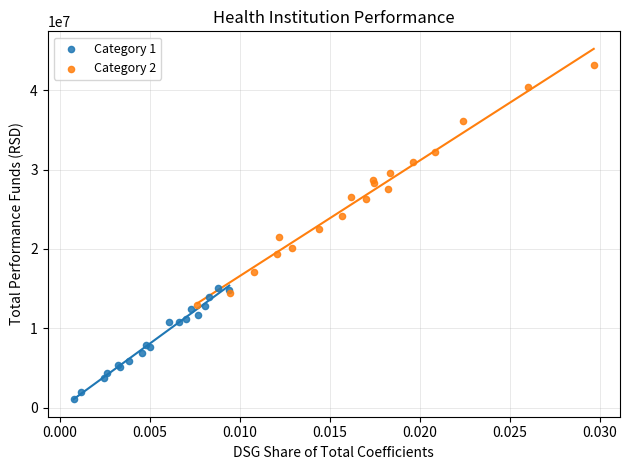

Which series has the largest Y range (max minus min)?

Category 2